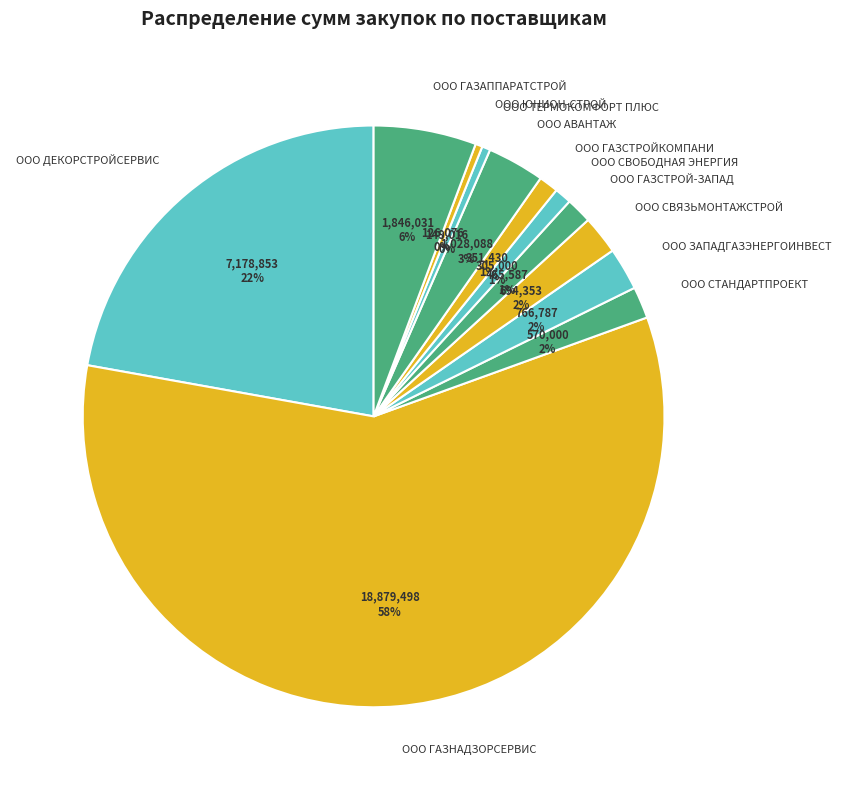

Which slice is the largest?

ООО ГАЗНАДЗОРСЕРВИС